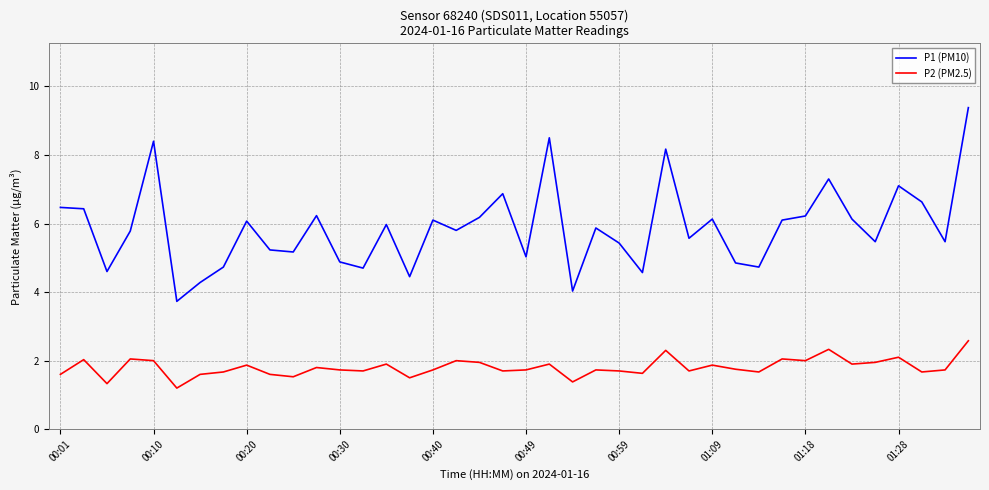

What are all the series names shown in the legend?

P1 (PM10), P2 (PM2.5)